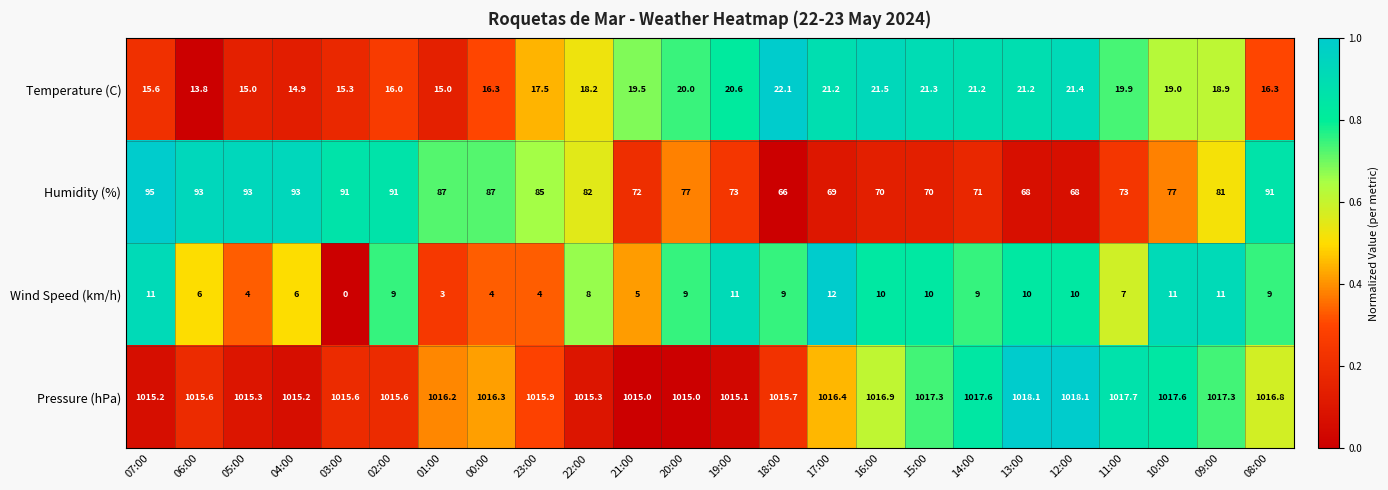

At which label is Pressure (hPa) closest to 1016?

23:00